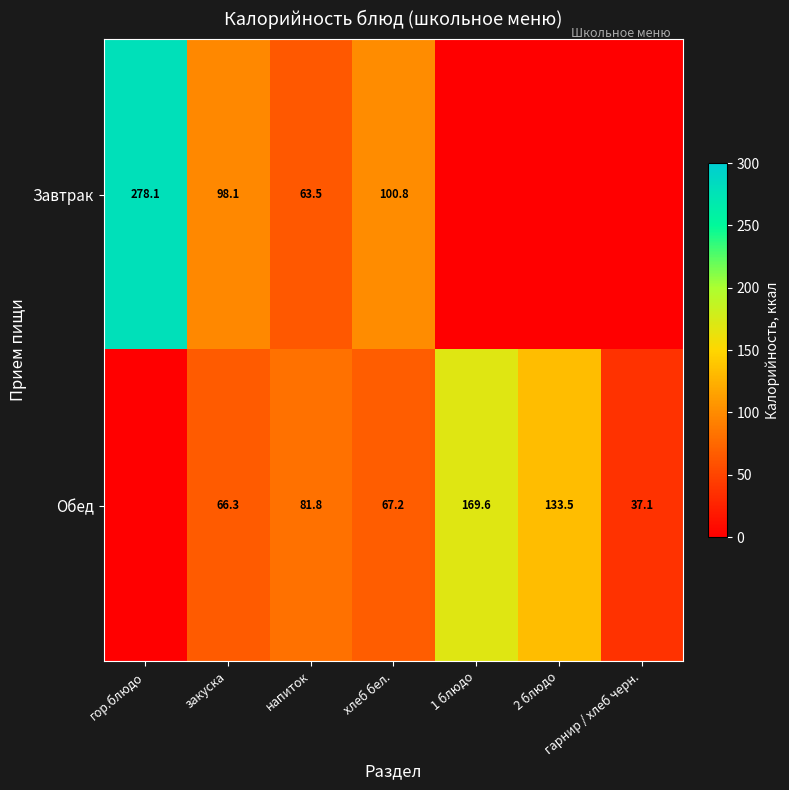

Is it true that Обед equals 228.0 at 1 блюдо?

False